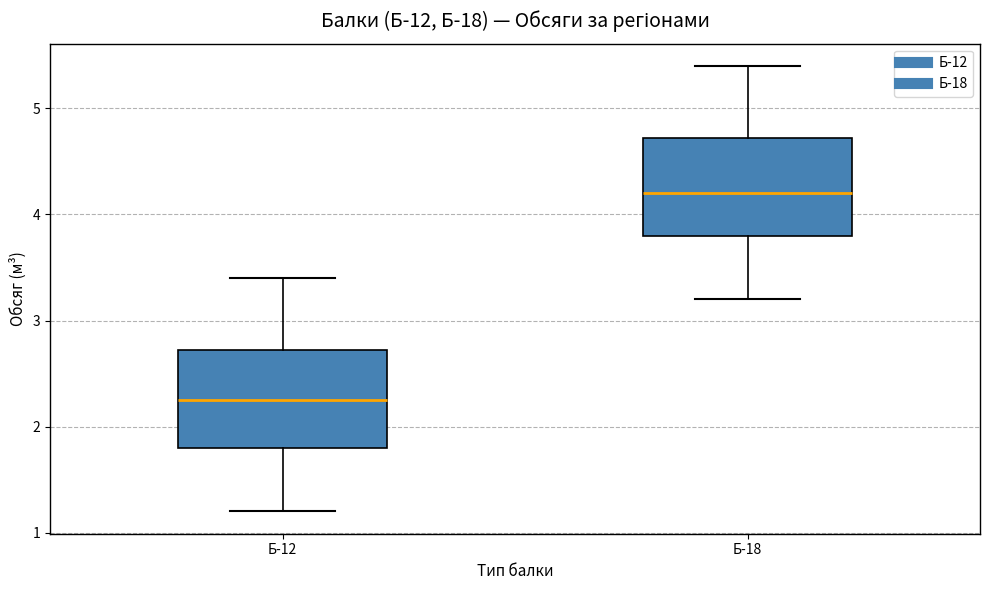

Reading left to right, transcribe this box plot: for each box, give where its median line is, the range the box spans, and where its two whiskers end, as read against the y-axis. The values are not printed on the chart, so give them approximately, as read against the axis.

Б-12: median 2.3, box 1.8 to 2.7, whiskers 1.2 to 3.4
Б-18: median 4.2, box 3.8 to 4.7, whiskers 3.2 to 5.4